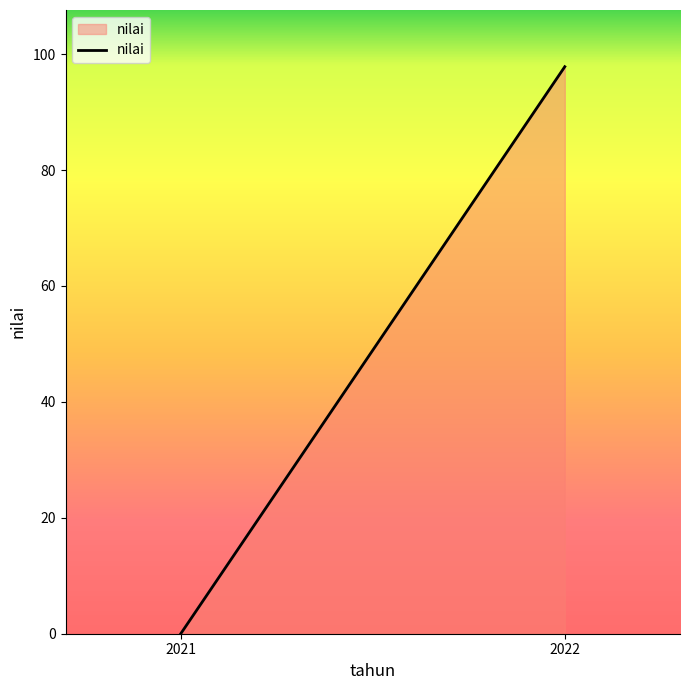

What is the difference between the values at 2021 and 2022?

97.8